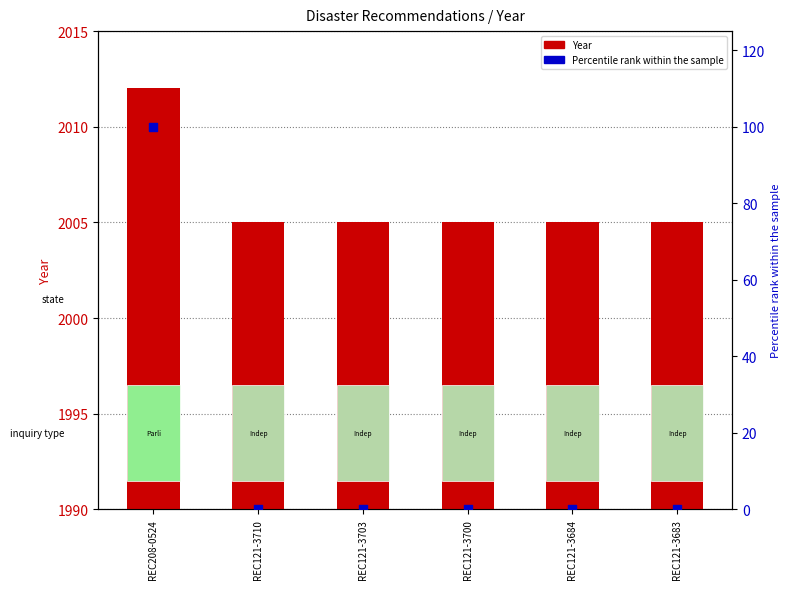

What are all the series names shown in the legend?

Year, Percentile rank